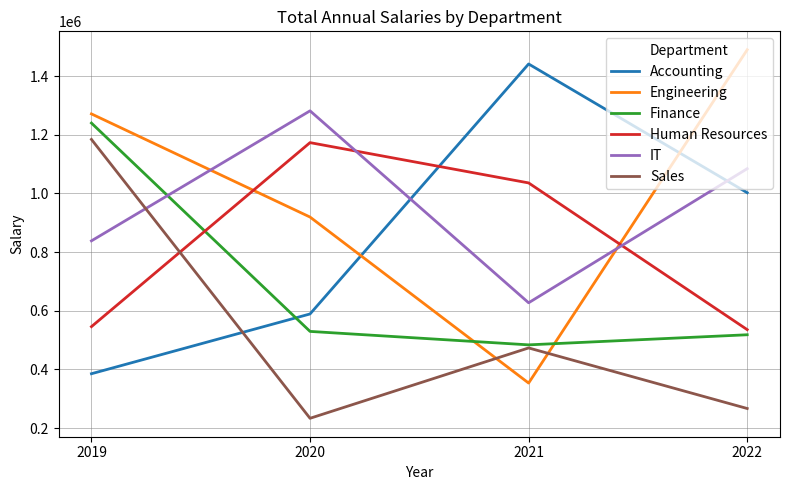

Does the chart display data point markers on the line(s)?

No